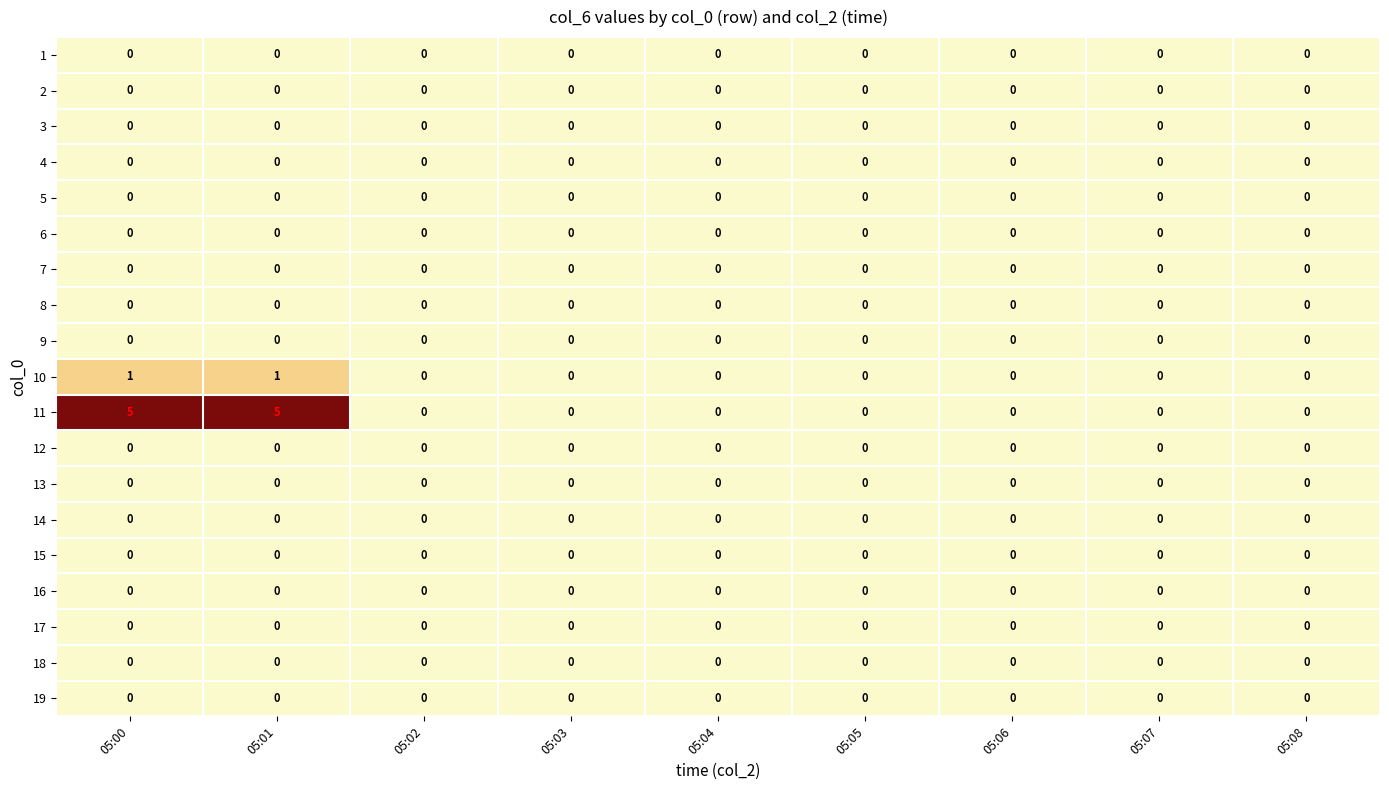

Which series has the largest total across all categories?

11